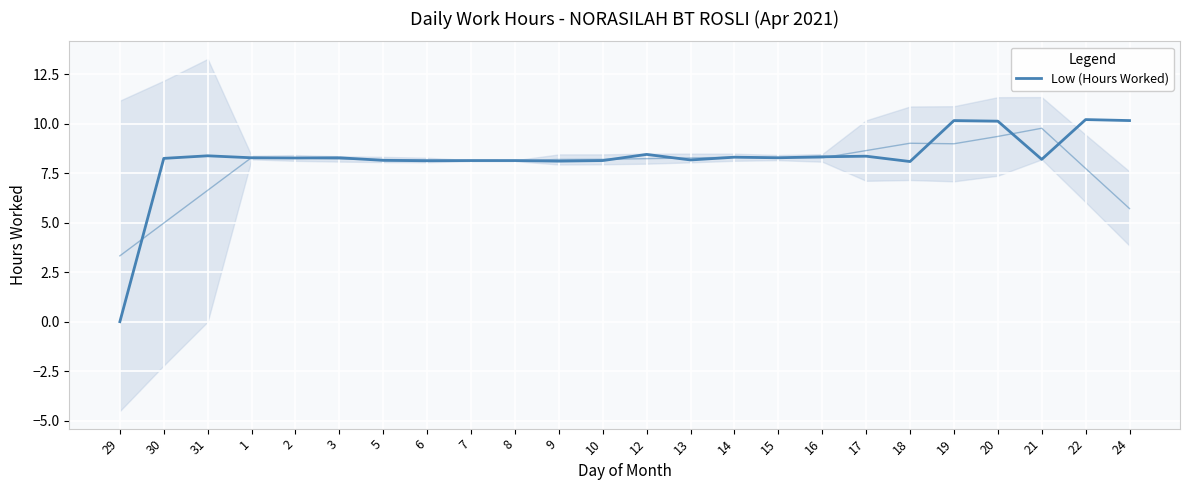

How many values exceed 8?

23